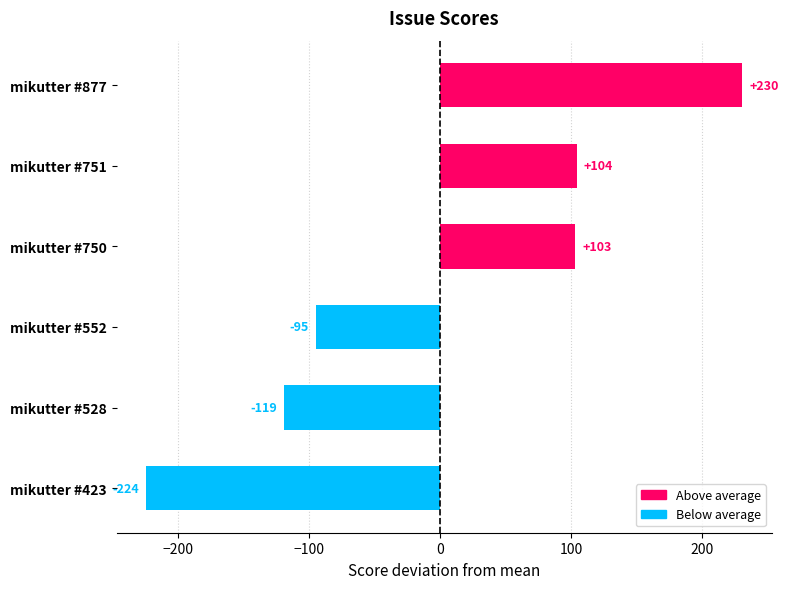

What is the difference between the maximum and minimum values?

454.0